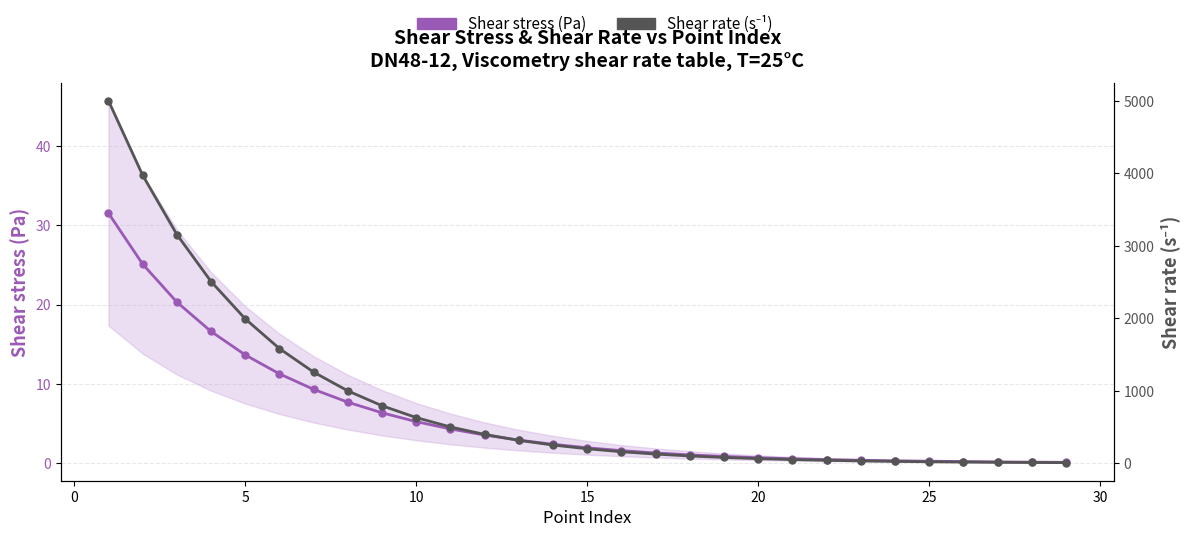

Rank the series at 25 from lowest to highest value.

Shear stress (Pa), Shear rate (s⁻¹)